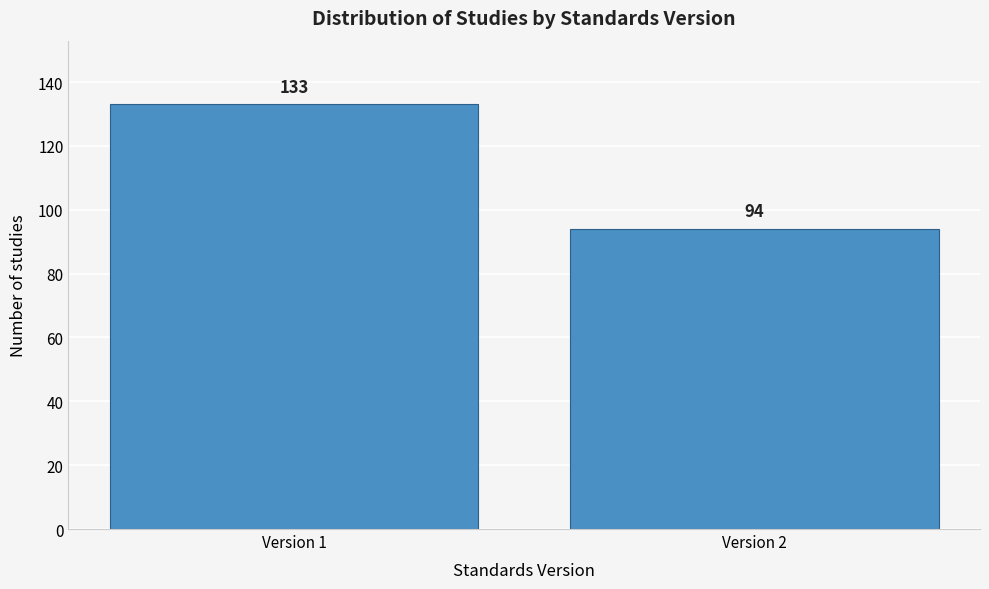

Reading left to right, extract all data points from this chart.

133	94